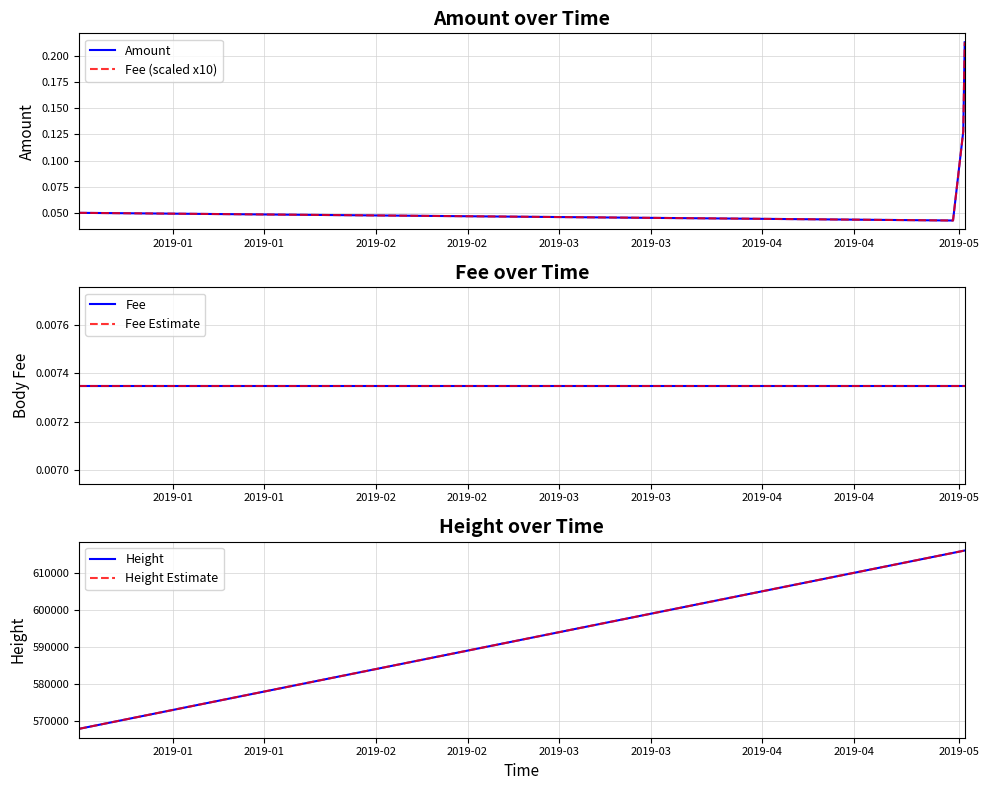

Is it true that Amount equals 0.3 at 2019-02?

False